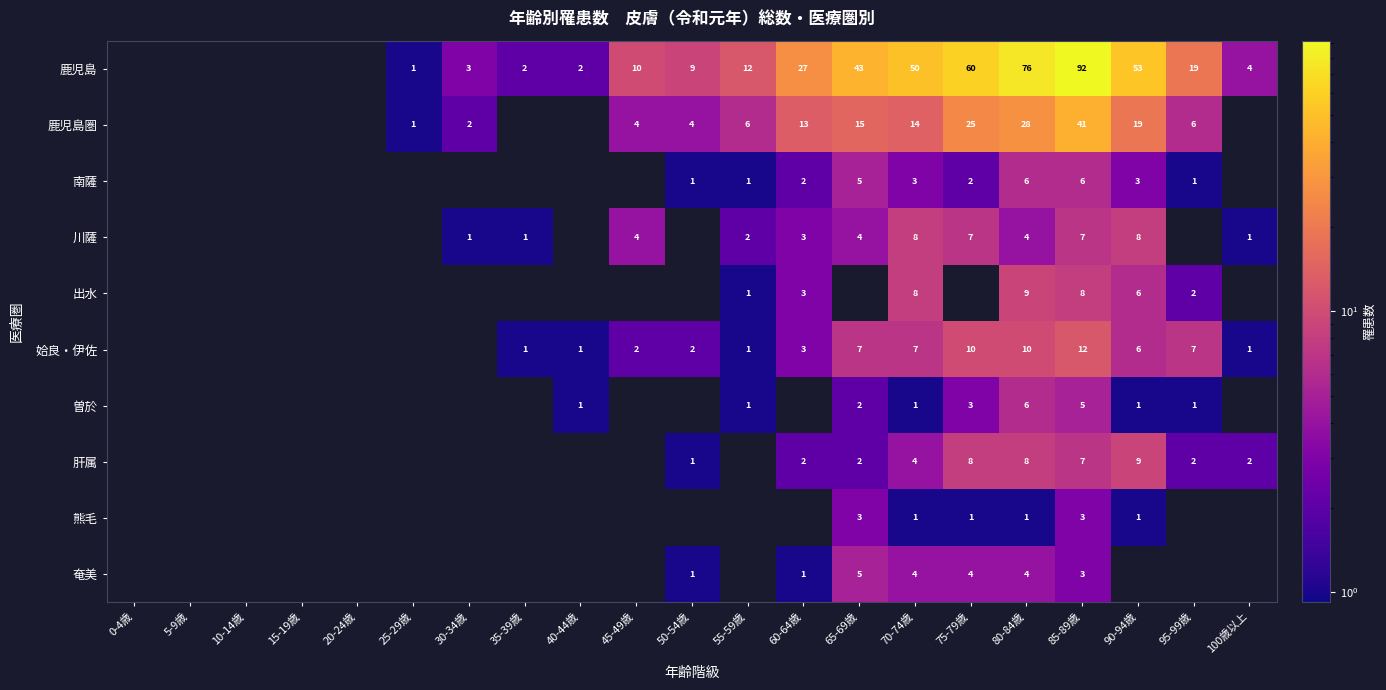

Which label corresponds to the smallest value in the chart?

0-4歳